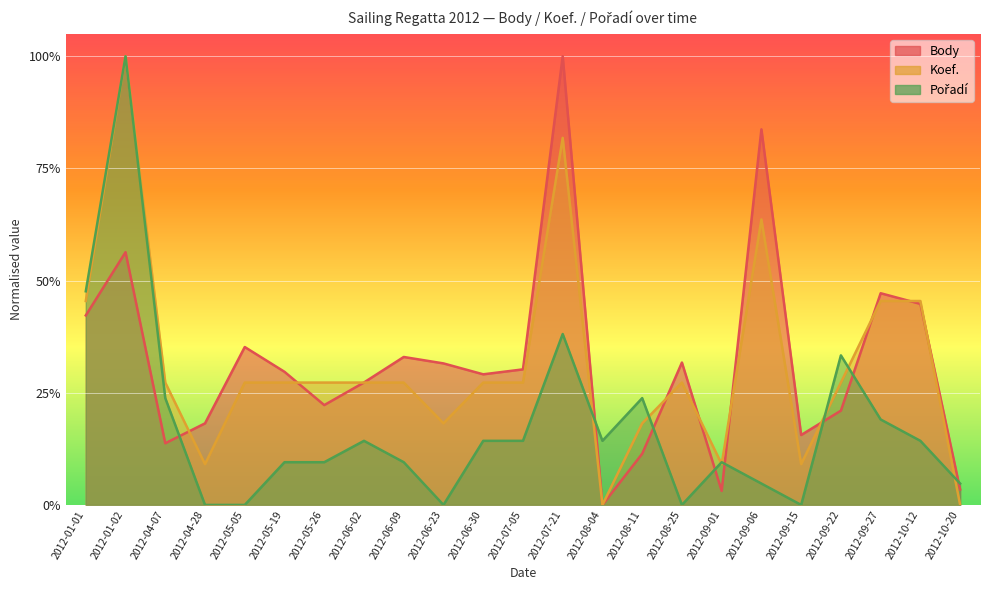

At which label does Body reach its peak?

2012-07-21